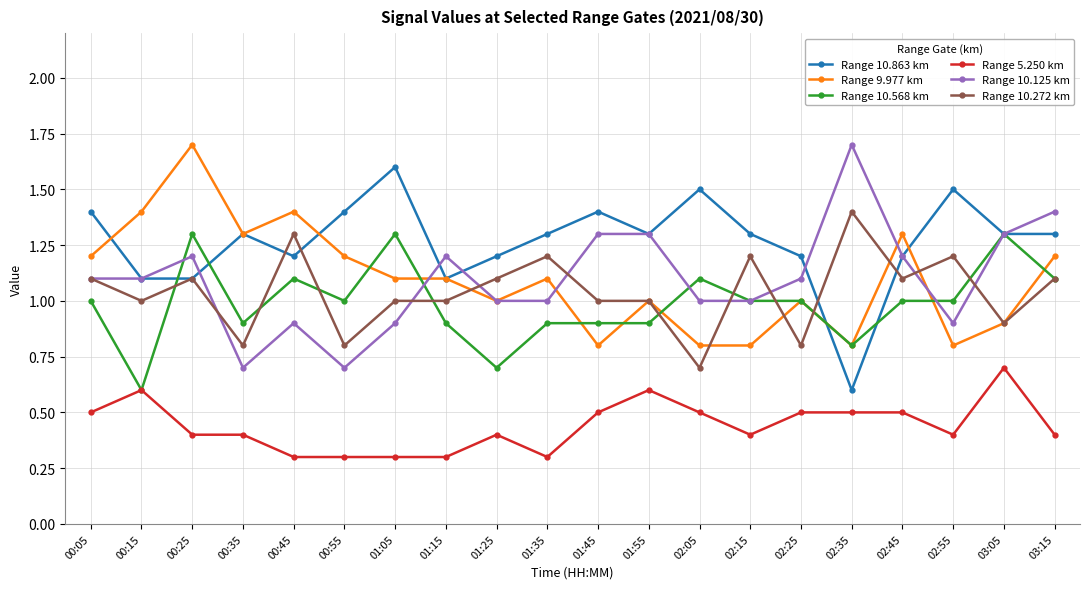

Reading left to right, what are all the values shown in this chart?

Range 10.863 km: 00:05=1.4	00:15=1.1	00:25=1.1	00:35=1.3	00:45=1.2	00:55=1.4	01:05=1.6	01:15=1.1	01:25=1.2	01:35=1.3	01:45=1.4	01:55=1.3	02:05=1.5	02:15=1.3	02:25=1.2	02:35=0.6	02:45=1.2	02:55=1.5	03:05=1.3	03:15=1.3
Range 9.977 km: 00:05=1.2	00:15=1.4	00:25=1.7	00:35=1.3	00:45=1.4	00:55=1.2	01:05=1.1	01:15=1.1	01:25=1.0	01:35=1.1	01:45=0.8	01:55=1.0	02:05=0.8	02:15=0.8	02:25=1.0	02:35=0.8	02:45=1.3	02:55=0.8	03:05=0.9	03:15=1.2
Range 10.568 km: 00:05=1.0	00:15=0.6	00:25=1.3	00:35=0.9	00:45=1.1	00:55=1.0	01:05=1.3	01:15=0.9	01:25=0.7	01:35=0.9	01:45=0.9	01:55=0.9	02:05=1.1	02:15=1.0	02:25=1.0	02:35=0.8	02:45=1.0	02:55=1.0	03:05=1.3	03:15=1.1
Range 5.250 km: 00:05=0.5	00:15=0.6	00:25=0.4	00:35=0.4	00:45=0.3	00:55=0.3	01:05=0.3	01:15=0.3	01:25=0.4	01:35=0.3	01:45=0.5	01:55=0.6	02:05=0.5	02:15=0.4	02:25=0.5	02:35=0.5	02:45=0.5	02:55=0.4	03:05=0.7	03:15=0.4
Range 10.125 km: 00:05=1.1	00:15=1.1	00:25=1.2	00:35=0.7	00:45=0.9	00:55=0.7	01:05=0.9	01:15=1.2	01:25=1.0	01:35=1.0	01:45=1.3	01:55=1.3	02:05=1.0	02:15=1.0	02:25=1.1	02:35=1.7	02:45=1.2	02:55=0.9	03:05=1.3	03:15=1.4
Range 10.272 km: 00:05=1.1	00:15=1.0	00:25=1.1	00:35=0.8	00:45=1.3	00:55=0.8	01:05=1.0	01:15=1.0	01:25=1.1	01:35=1.2	01:45=1.0	01:55=1.0	02:05=0.7	02:15=1.2	02:25=0.8	02:35=1.4	02:45=1.1	02:55=1.2	03:05=0.9	03:15=1.1